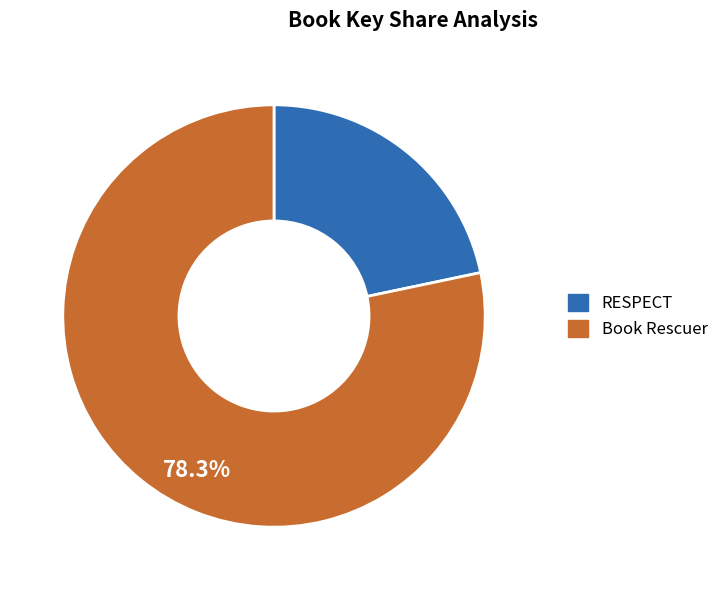

To the nearest percent, what is the difference between the RESPECT and Book Rescuer slice percentages?

57%